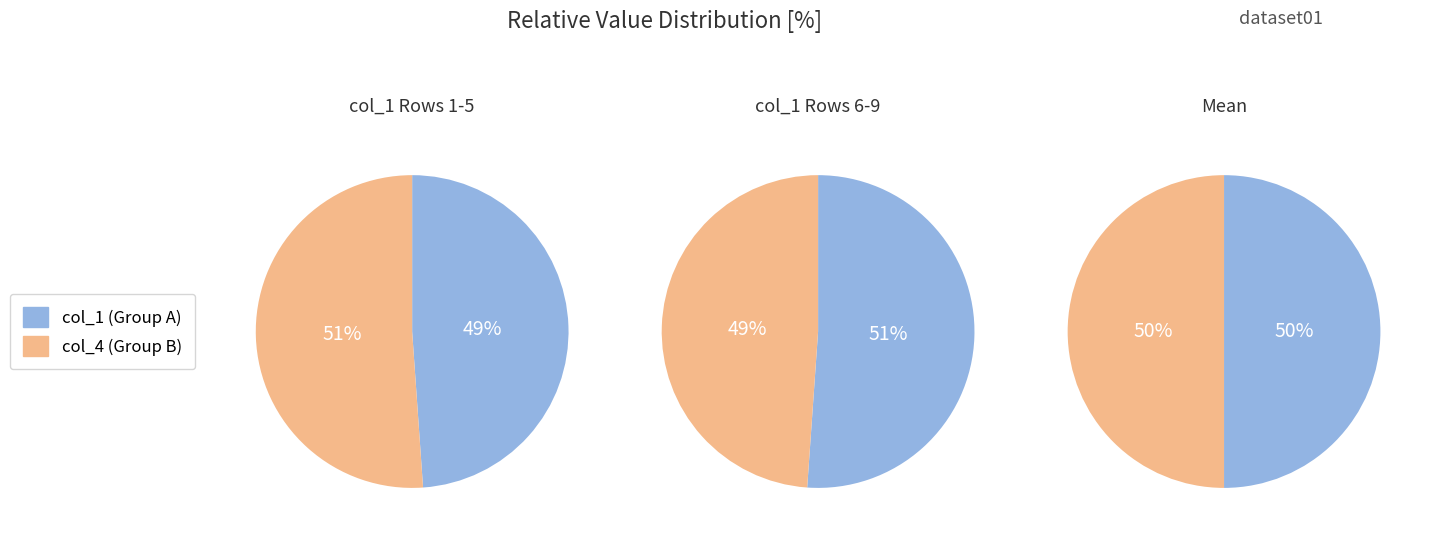

Does any single category account for the majority?

No